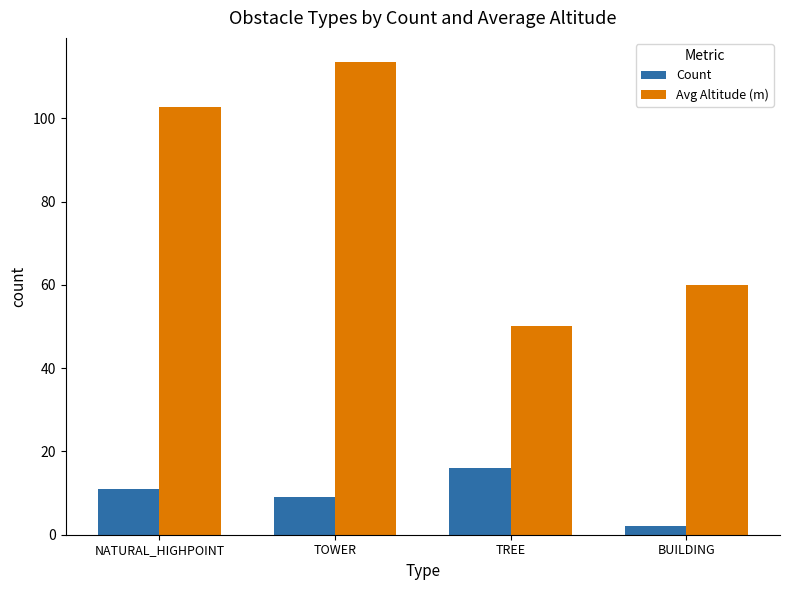

List the labels in order of Count value, largest first.

TREE, NATURAL_HIGHPOINT, TOWER, BUILDING